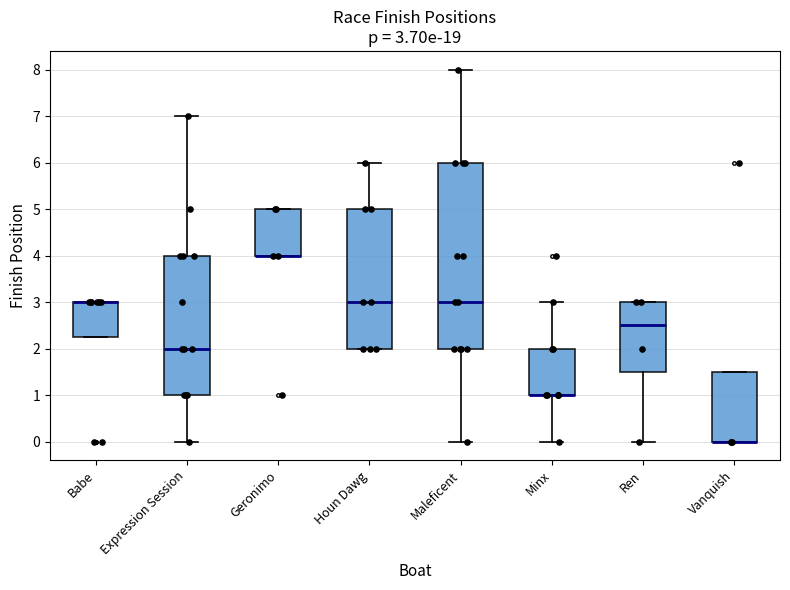

Which box is the tallest, from its lower edge to its upper edge?

Maleficent